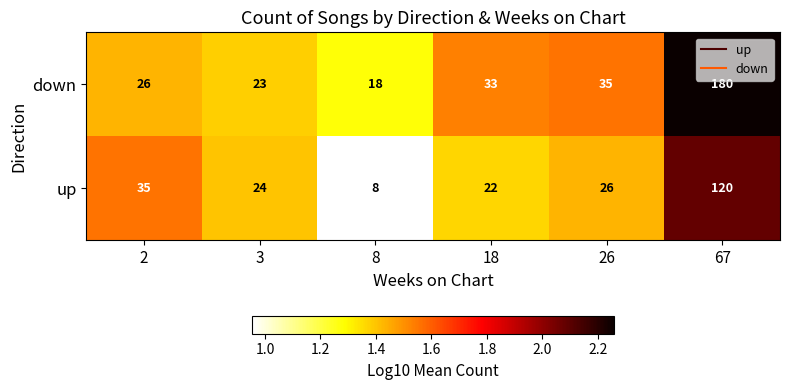

Rank the series by their maximum value, from lowest to highest.

up, down